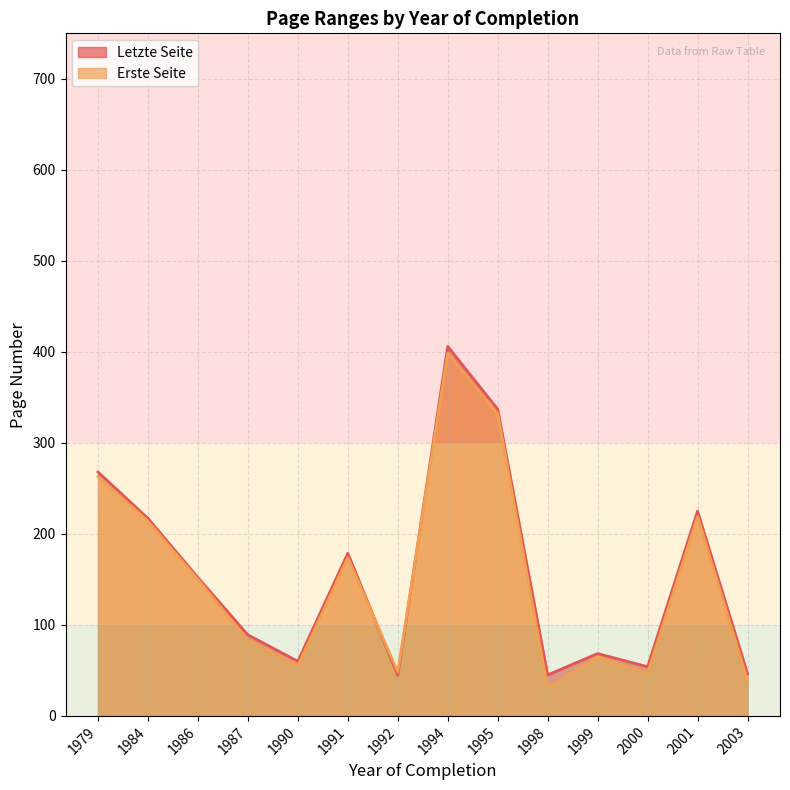

What value does the Letzte Seite series have at 2001?

225.0